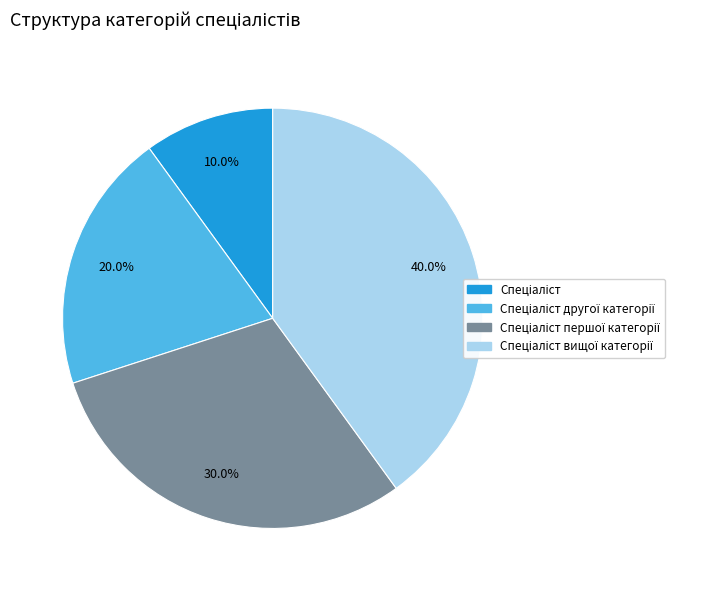

Is there a majority slice in this chart?

No